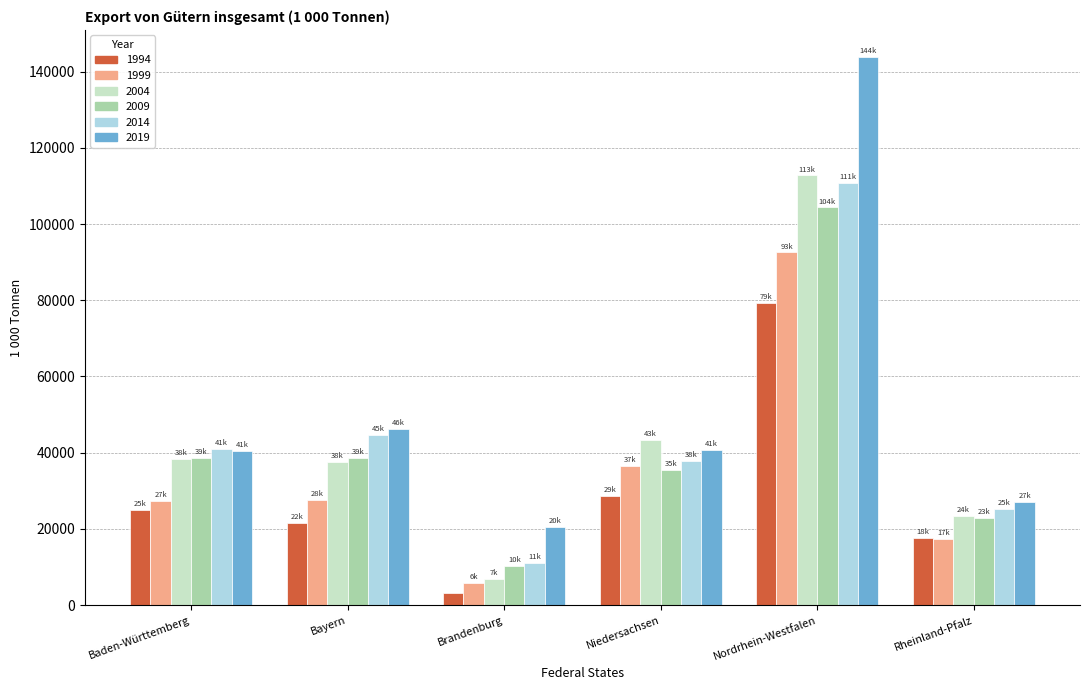

How many values in the 1999 series are below 27703?

3